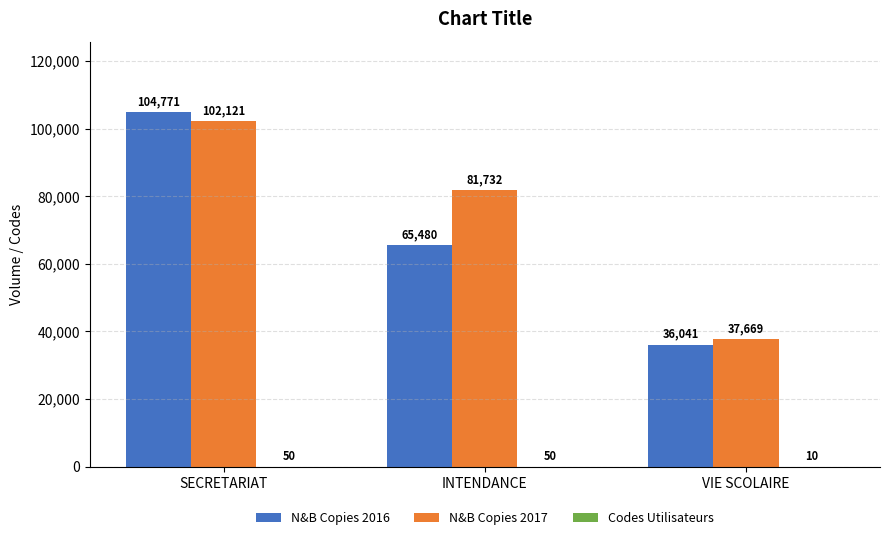

Which series has the largest total across all categories?

N&B Copies 2017